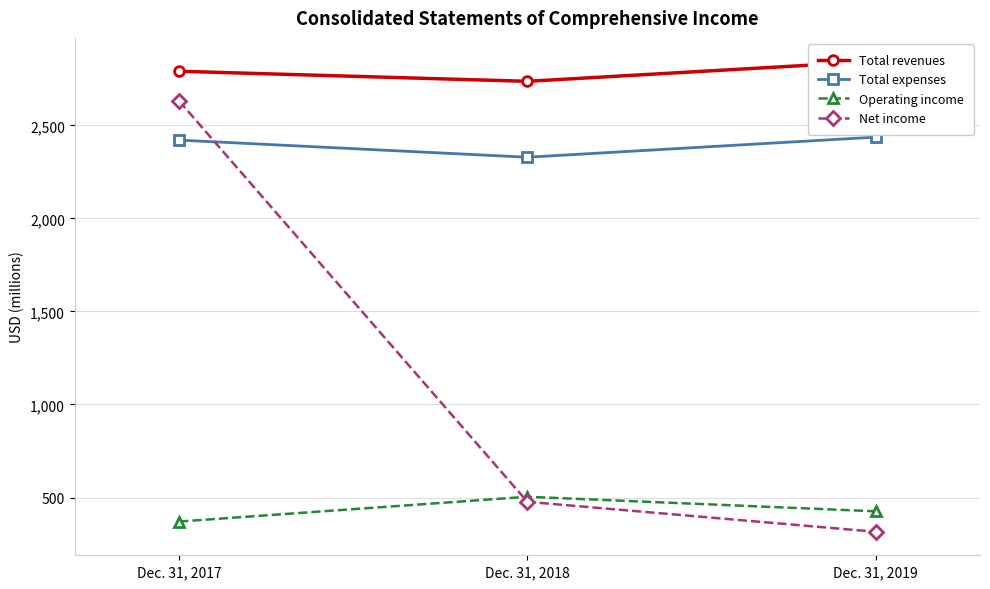

True or false: Total revenues has a value of 4822 at Dec. 31, 2018.

False